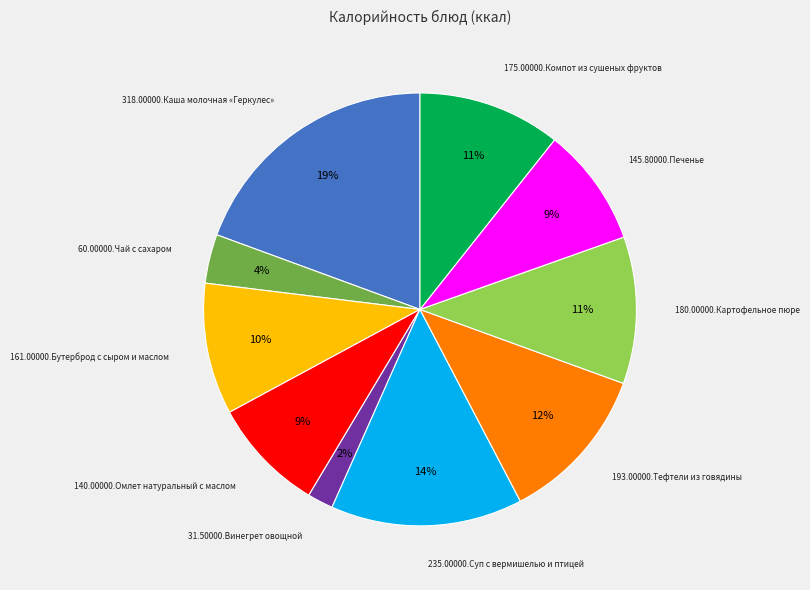

To the nearest percent, what percentage of the pie is 145.80000.Печенье?

9%